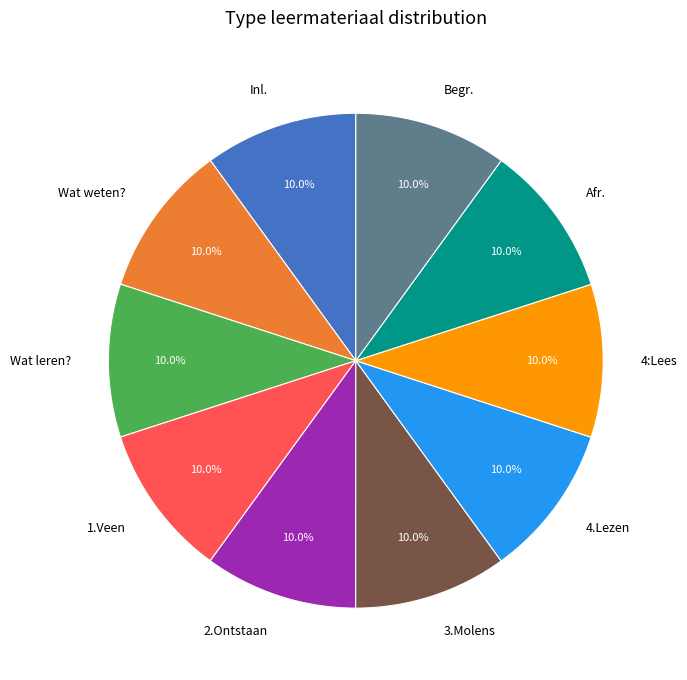

Does Inl. represent more than half of the total?

No